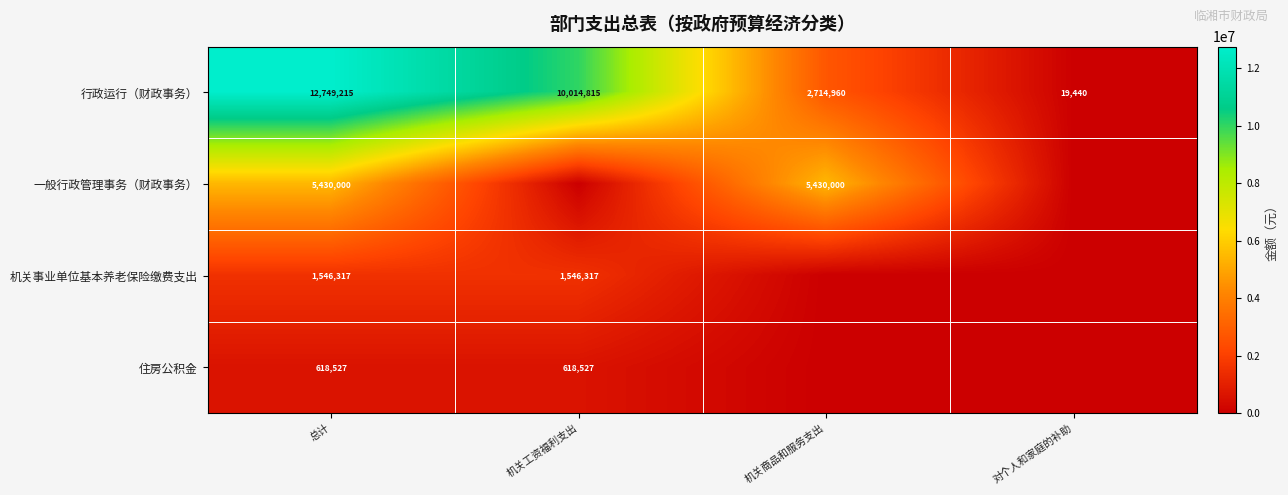

How many series are shown in this chart?

4